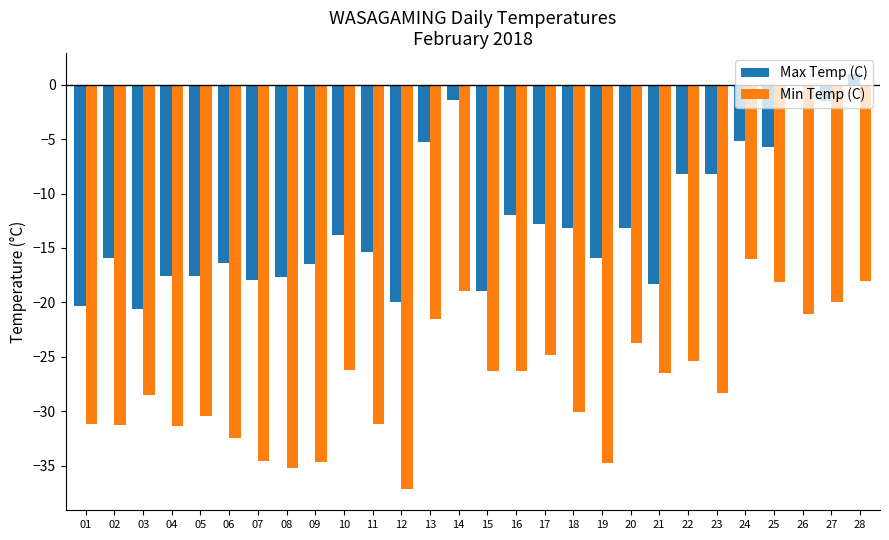

How many groups of bars are there?

28